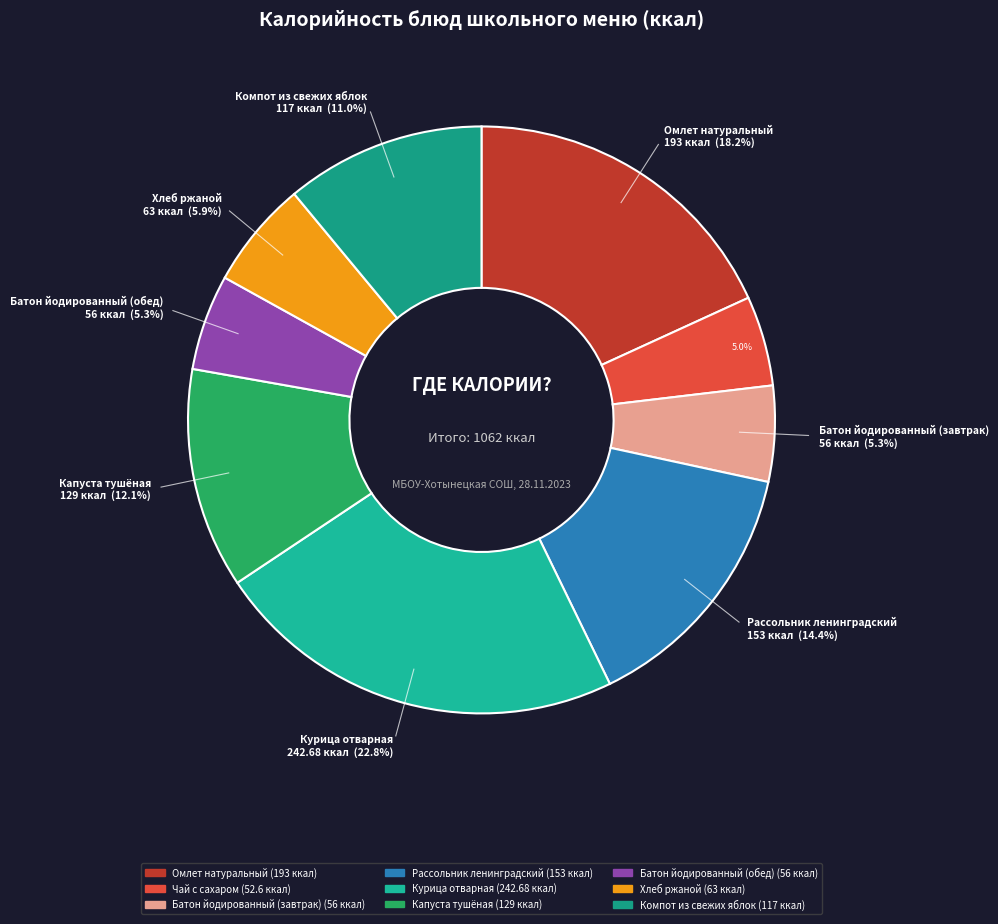

What percentage do Батон йодированный (завтрак) and Омлет натуральный together represent?

23.4%